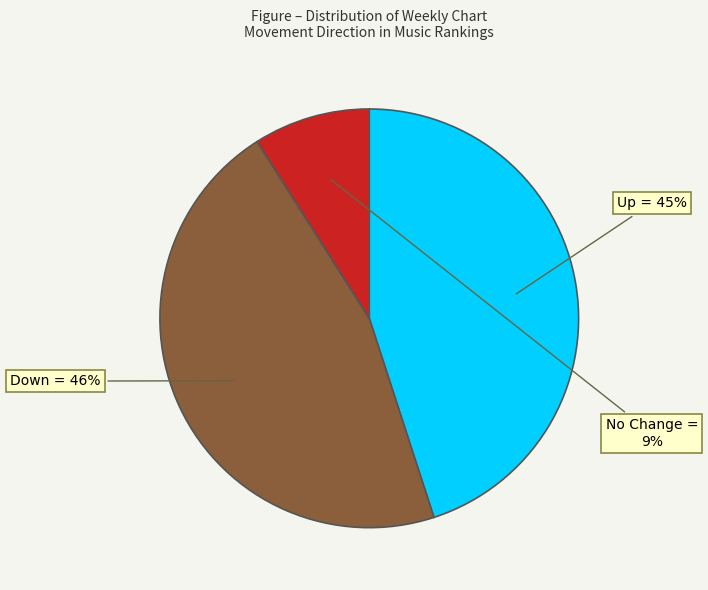

Is there a majority slice in this chart?

No